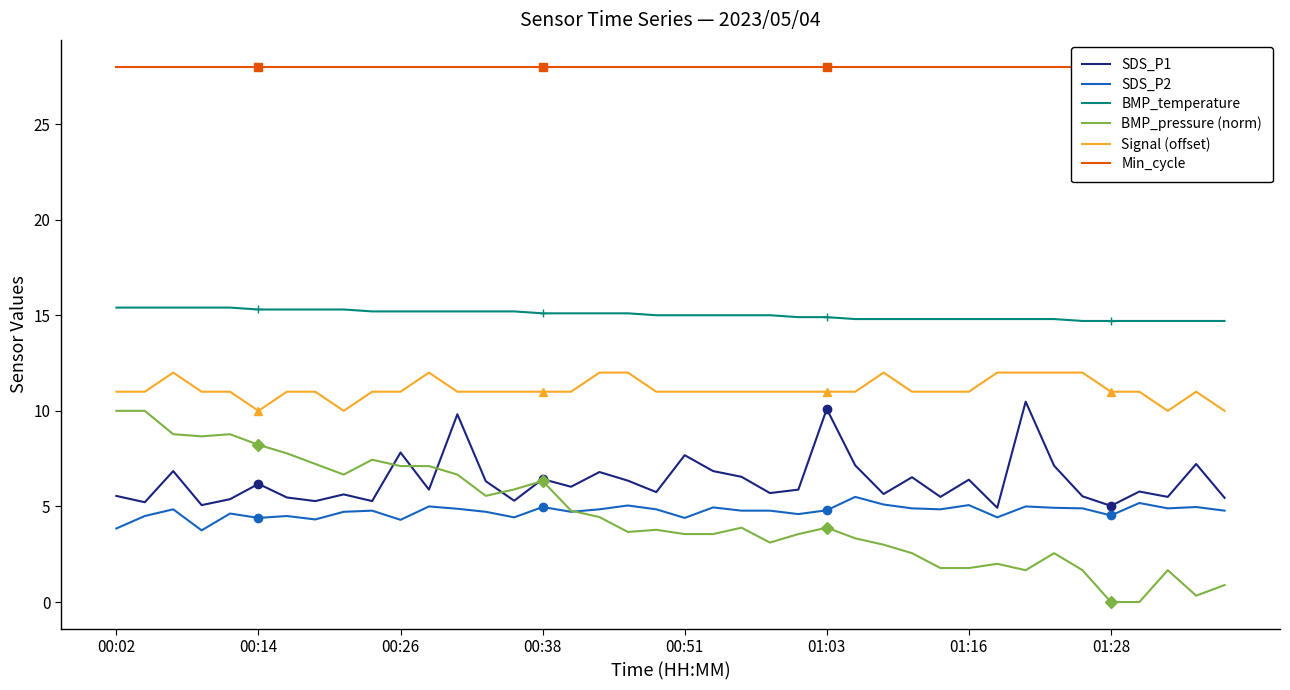

Reading left to right, list all the values displayed in this chart.

SDS_P1: 5.5	5.2	6.8	5.1	5.4	6.2	5.5	5.3	5.6	5.3	7.8	5.9	9.8	6.3	5.3	6.4	6.0	6.8	6.3	5.8	7.7	6.8	6.5	5.7	5.9	10.1	7.2	5.7	6.5	5.5	6.4	4.9	10.5	7.1	5.5	5.0	5.8	5.5	7.2	5.5
SDS_P2: 3.9	4.5	4.8	3.8	4.6	4.4	4.5	4.3	4.7	4.8	4.3	5.0	4.9	4.7	4.4	5.0	4.7	4.8	5.0	4.8	4.4	5.0	4.8	4.8	4.6	4.8	5.5	5.1	4.9	4.8	5.1	4.4	5.0	4.9	4.9	4.5	5.2	4.9	5.0	4.8
BMP_temperature: 15.4	15.4	15.4	15.4	15.4	15.3	15.3	15.3	15.3	15.2	15.2	15.2	15.2	15.2	15.2	15.1	15.1	15.1	15.1	15.0	15.0	15.0	15.0	15.0	14.9	14.9	14.8	14.8	14.8	14.8	14.8	14.8	14.8	14.8	14.7	14.7	14.7	14.7	14.7	14.7
BMP_pressure (norm): 10.0	10.0	8.8	8.7	8.8	8.2	7.8	7.2	6.7	7.4	7.1	7.1	6.7	5.6	5.9	6.3	4.8	4.4	3.7	3.8	3.6	3.6	3.9	3.1	3.6	3.9	3.3	3.0	2.6	1.8	1.8	2.0	1.7	2.6	1.7	0.0	0.0	1.7	0.3	0.9
Signal (offset): 11.0	11.0	12.0	11.0	11.0	10.0	11.0	11.0	10.0	11.0	11.0	12.0	11.0	11.0	11.0	11.0	11.0	12.0	12.0	11.0	11.0	11.0	11.0	11.0	11.0	11.0	11.0	12.0	11.0	11.0	11.0	12.0	12.0	12.0	12.0	11.0	11.0	10.0	11.0	10.0
Min_cycle: 28.0	28.0	28.0	28.0	28.0	28.0	28.0	28.0	28.0	28.0	28.0	28.0	28.0	28.0	28.0	28.0	28.0	28.0	28.0	28.0	28.0	28.0	28.0	28.0	28.0	28.0	28.0	28.0	28.0	28.0	28.0	28.0	28.0	28.0	28.0	28.0	28.0	28.0	28.0	28.0